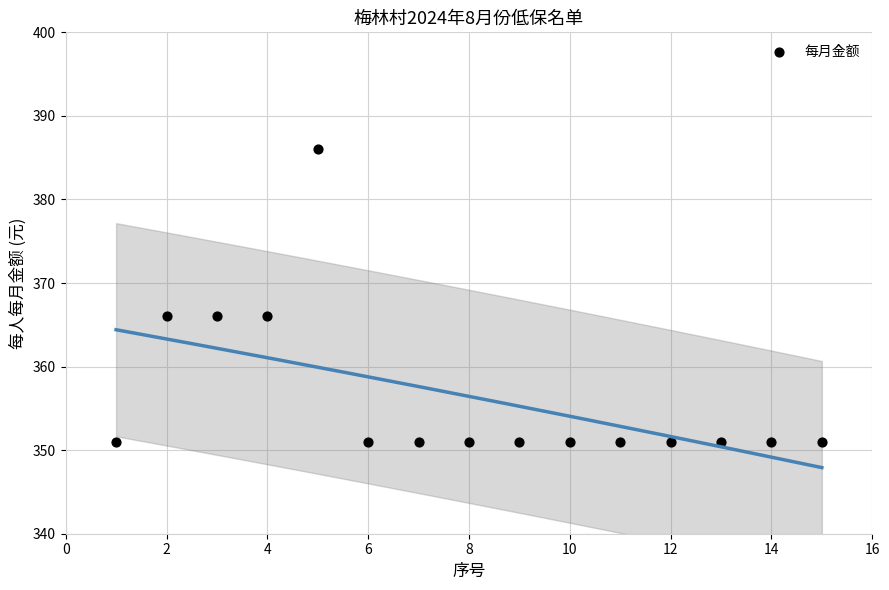

What is the range of X values (max minus min)?

14